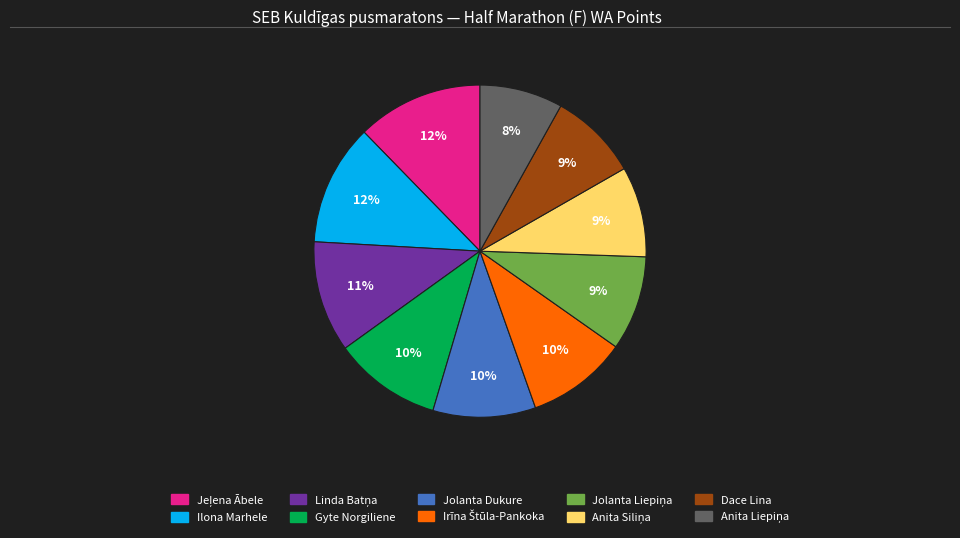

How many slices are in this pie chart?

10